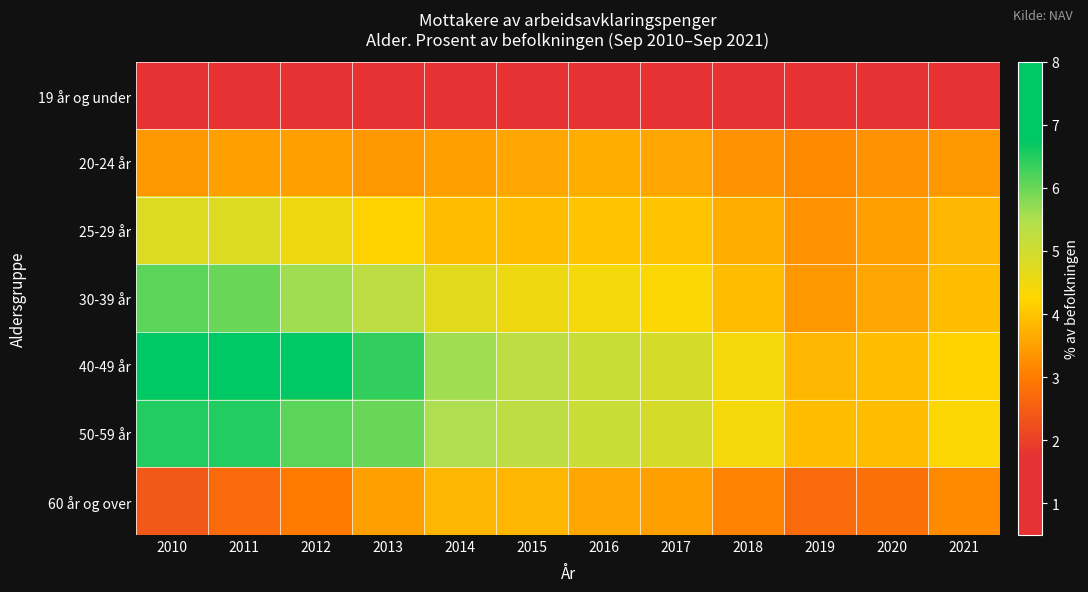

Reading left to right, what are all the values shown in this chart?

19 år og under: 2010=1.0	2011=1.2	2012=1.1	2013=1.0	2014=1.1	2015=1.1	2016=1.0	2017=0.9	2018=0.7	2019=0.8	2020=1.0	2021=1.1
20-24 år: 2010=3.4	2011=3.5	2012=3.5	2013=3.4	2014=3.5	2015=3.6	2016=3.7	2017=3.6	2018=3.3	2019=3.2	2020=3.3	2021=3.4
25-29 år: 2010=4.8	2011=4.8	2012=4.5	2013=4.2	2014=3.9	2015=3.9	2016=4.0	2017=4.0	2018=3.7	2019=3.3	2020=3.5	2021=3.8
30-39 år: 2010=6.1	2011=6.0	2012=5.6	2013=5.3	2014=4.7	2015=4.5	2016=4.4	2017=4.3	2018=3.9	2019=3.4	2020=3.6	2021=3.9
40-49 år: 2010=7.5	2011=7.4	2012=6.8	2013=6.4	2014=5.6	2015=5.3	2016=5.1	2017=4.9	2018=4.4	2019=3.8	2020=3.9	2021=4.2
50-59 år: 2010=6.5	2011=6.5	2012=6.1	2013=6.0	2014=5.5	2015=5.3	2016=5.1	2017=4.9	2018=4.4	2019=3.9	2020=3.9	2021=4.3
60 år og over: 2010=2.4	2011=2.7	2012=3.0	2013=3.5	2014=3.8	2015=3.8	2016=3.6	2017=3.5	2018=3.1	2019=2.7	2020=2.8	2021=3.2